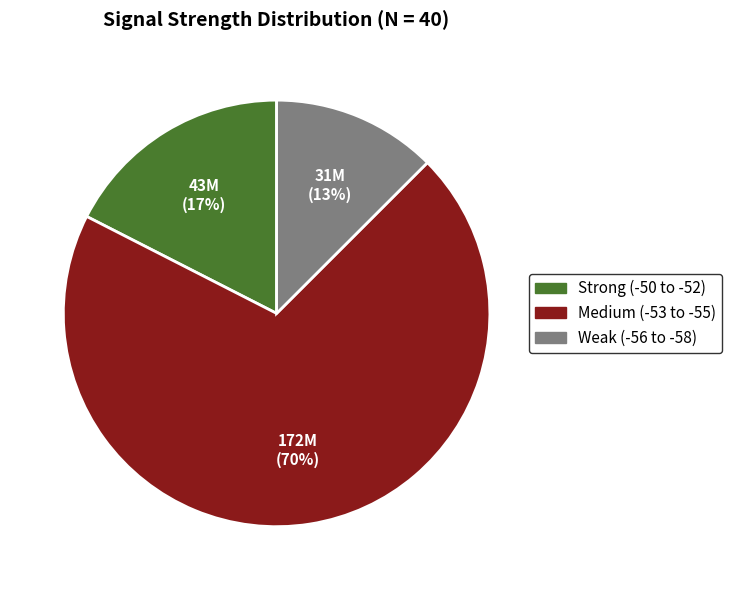

Is there a majority slice in this chart?

Yes